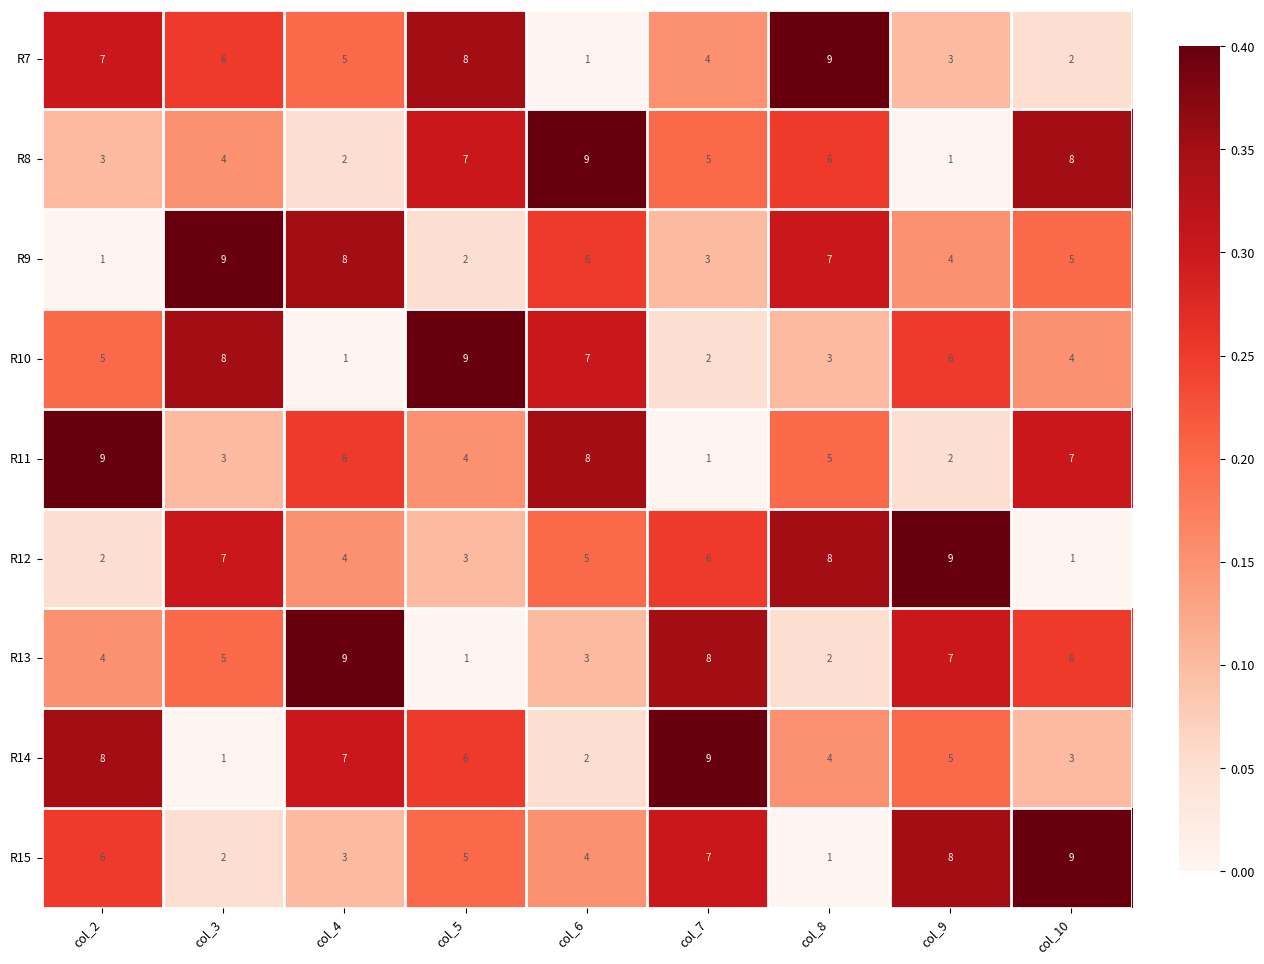

True or false: R7 has a value of 2 at col_7.

False